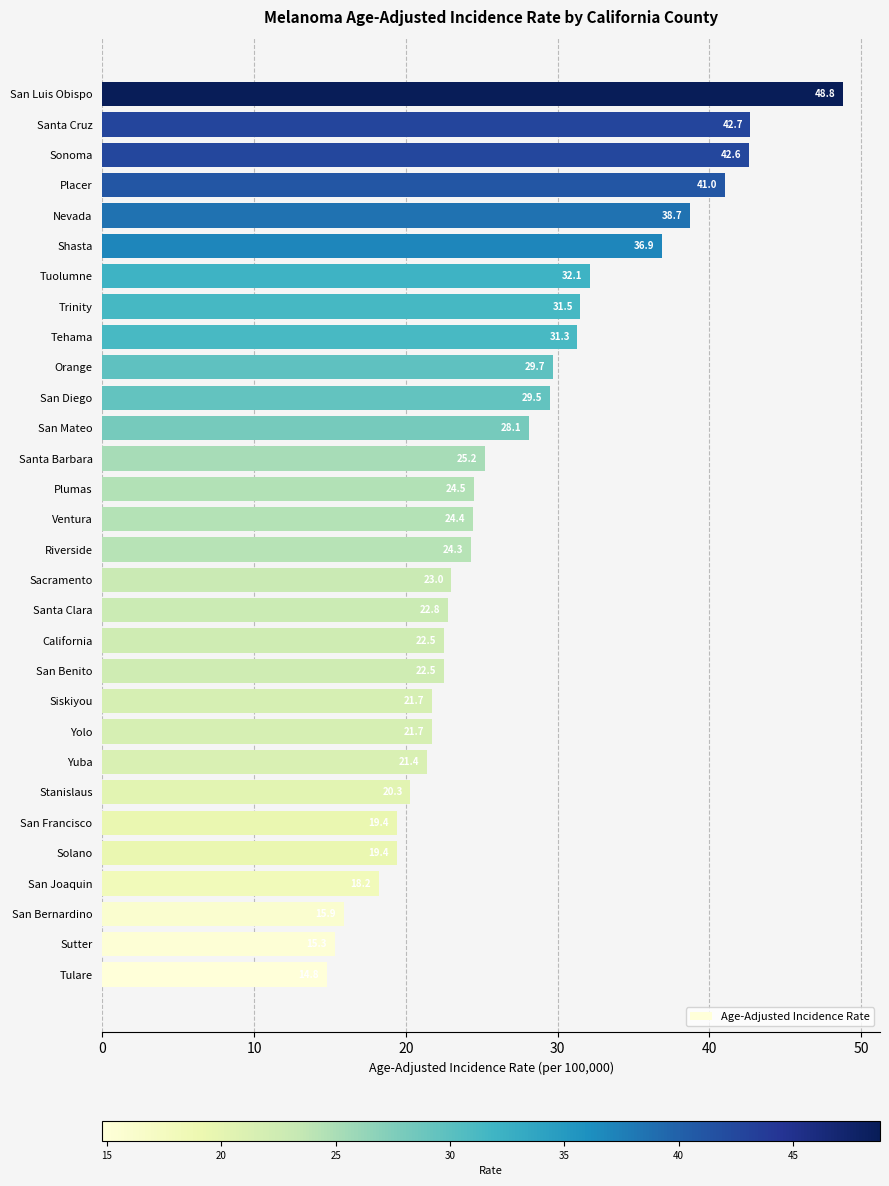

Reading bottom to top, extract all data points from this chart.

Tulare=14.8	Sutter=15.3	San Bernardino=15.9	San Joaquin=18.2	Solano=19.4	San Francisco=19.4	Stanislaus=20.3	Yuba=21.4	Yolo=21.7	Siskiyou=21.7	San Benito=22.5	California=22.5	Santa Clara=22.8	Sacramento=23.0	Riverside=24.3	Ventura=24.4	Plumas=24.5	Santa Barbara=25.2	San Mateo=28.1	San Diego=29.5	Orange=29.7	Tehama=31.3	Trinity=31.5	Tuolumne=32.1	Shasta=36.9	Nevada=38.7	Placer=41.0	Sonoma=42.6	Santa Cruz=42.7	San Luis Obispo=48.8